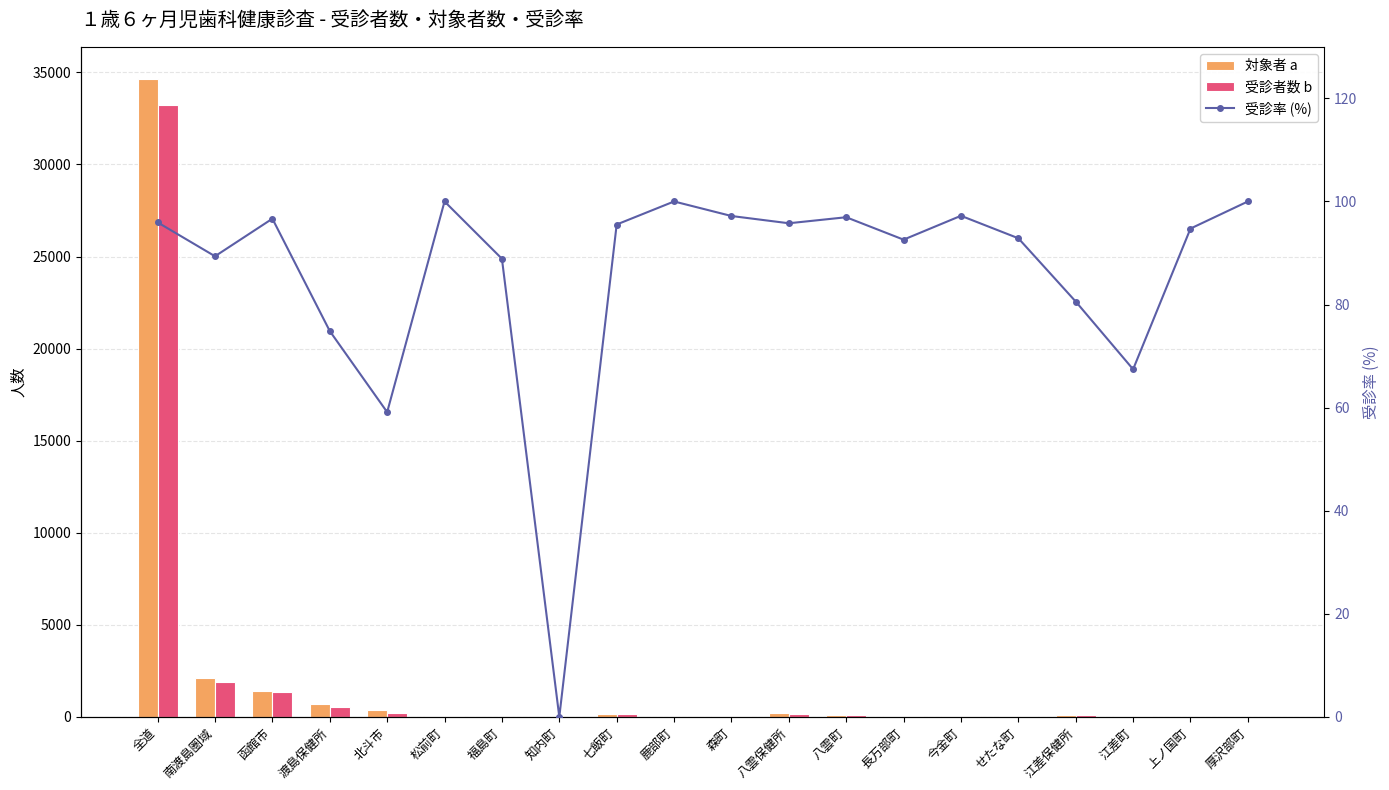

What is the sum of all 受診率 (%) values?

1715.7